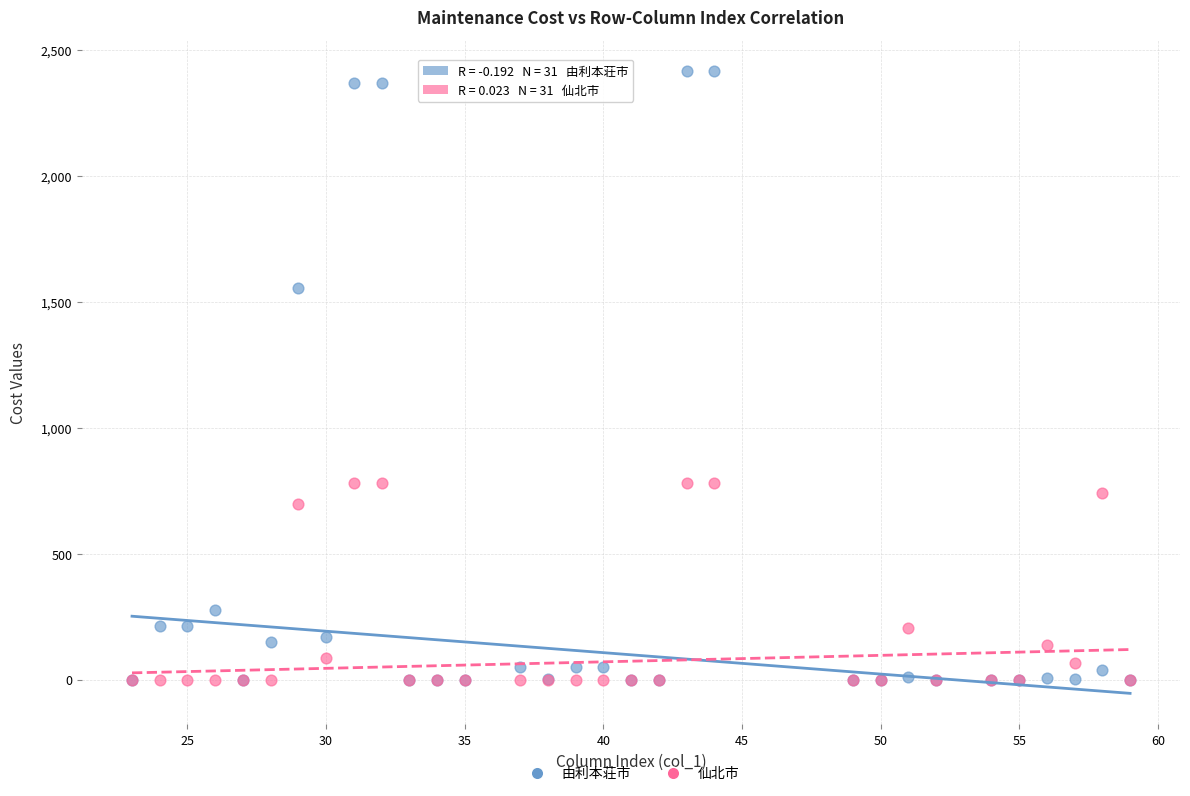

Which series reaches the maximum Y coordinate?

由利本荘市